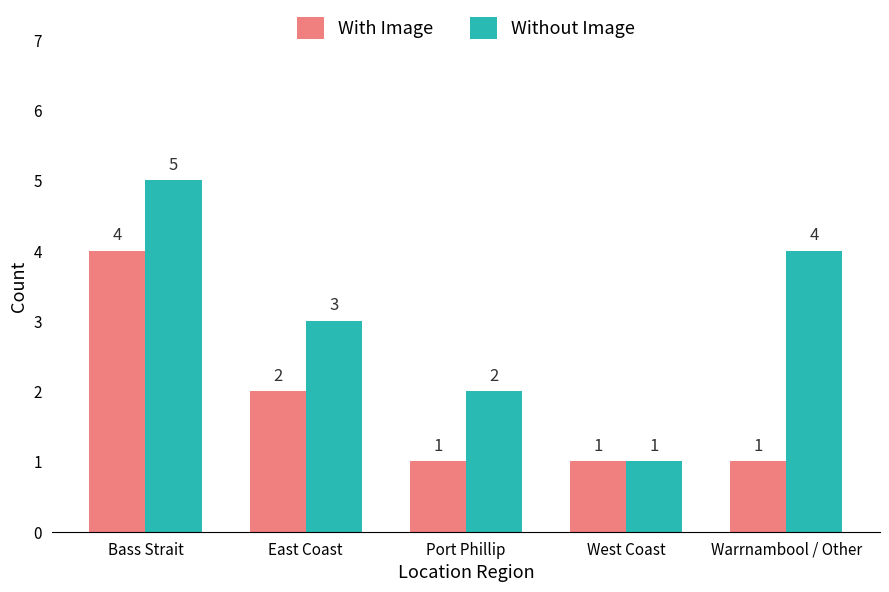

What is the lowest value of the With Image series?

1